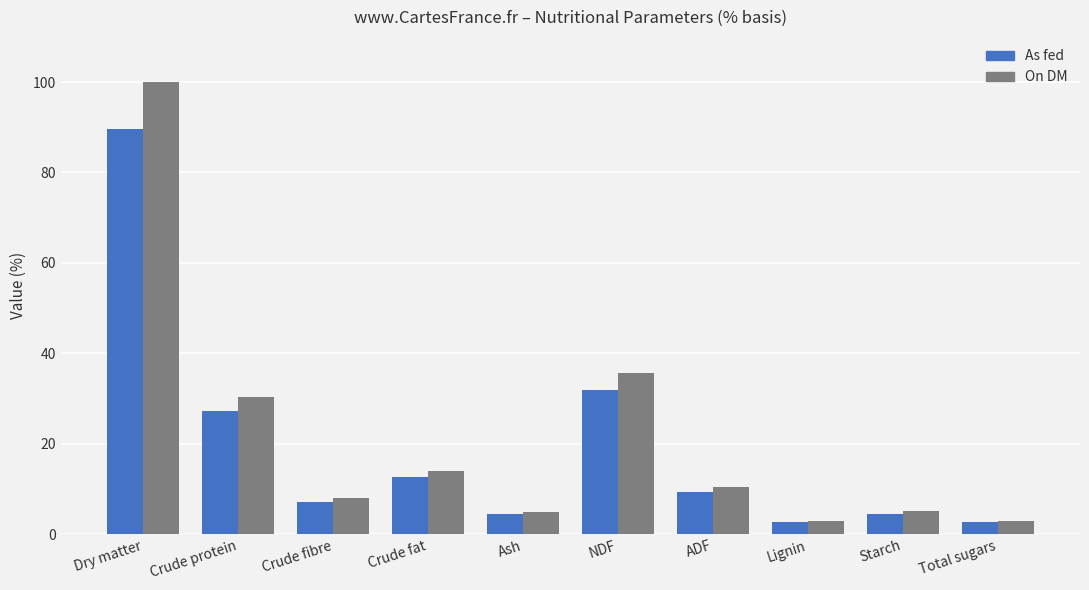

At which label does On DM first exceed 10?

Dry matter